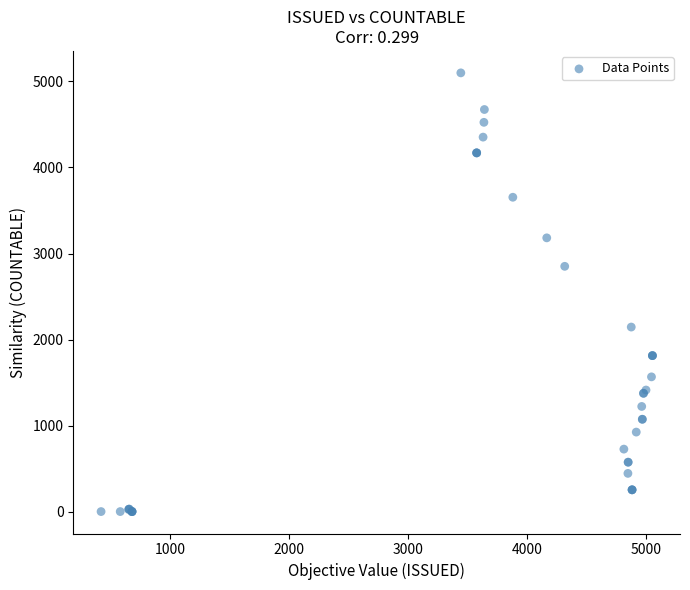

What Y value in the scatter plot is closest to 2550?

2851